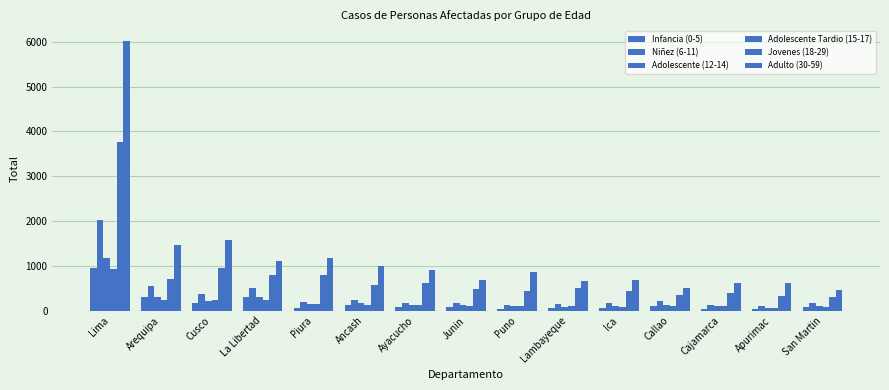

What position from the left is Ancash?

6